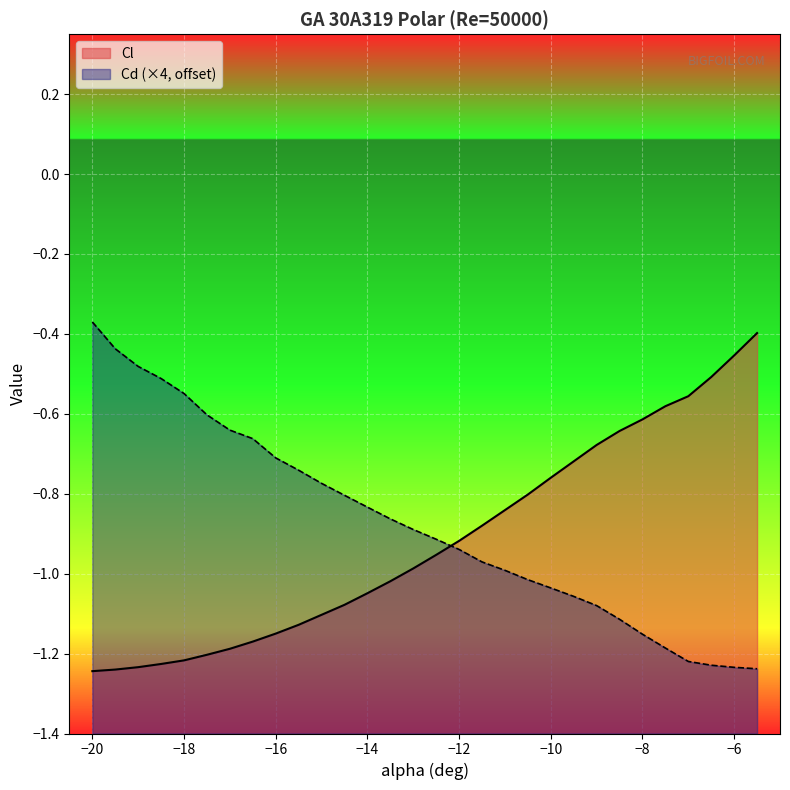

Reading right to left, extract all data points from this chart.

Cl: -0.4	-0.5	-0.5	-0.6	-0.6	-0.6	-0.6	-0.7	-0.7	-0.8	-0.8	-0.8	-0.9	-0.9	-1.0	-1.0	-1.0	-1.0	-1.1	-1.1	-1.1	-1.1	-1.2	-1.2	-1.2	-1.2	-1.2	-1.2	-1.2	-1.2
Cd: -1.2	-1.2	-1.2	-1.2	-1.2	-1.2	-1.1	-1.1	-1.1	-1.0	-1.0	-1.0	-1.0	-0.9	-0.9	-0.9	-0.9	-0.8	-0.8	-0.8	-0.7	-0.7	-0.7	-0.6	-0.6	-0.5	-0.5	-0.5	-0.4	-0.4